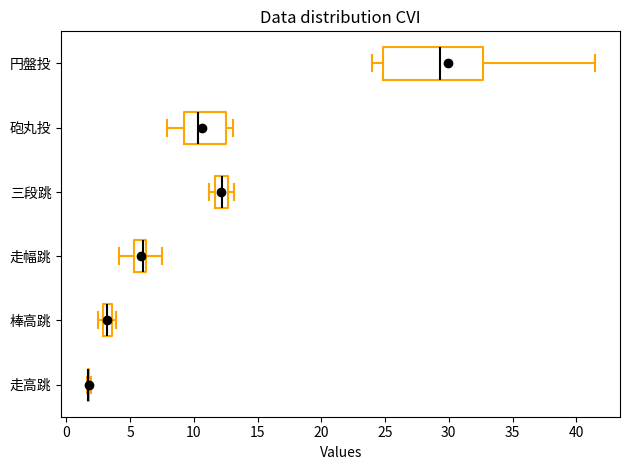

Comparing the boxes themselves (not the whiskers), which one is the widest?

円盤投